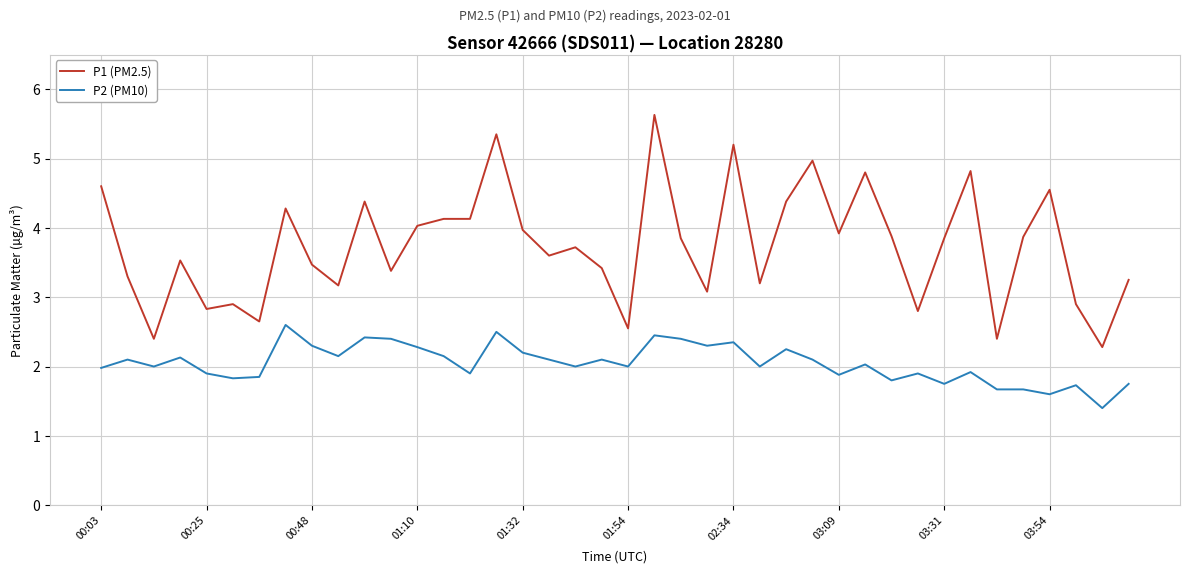

What is the lowest value of the P1 (PM2.5) series?

2.3